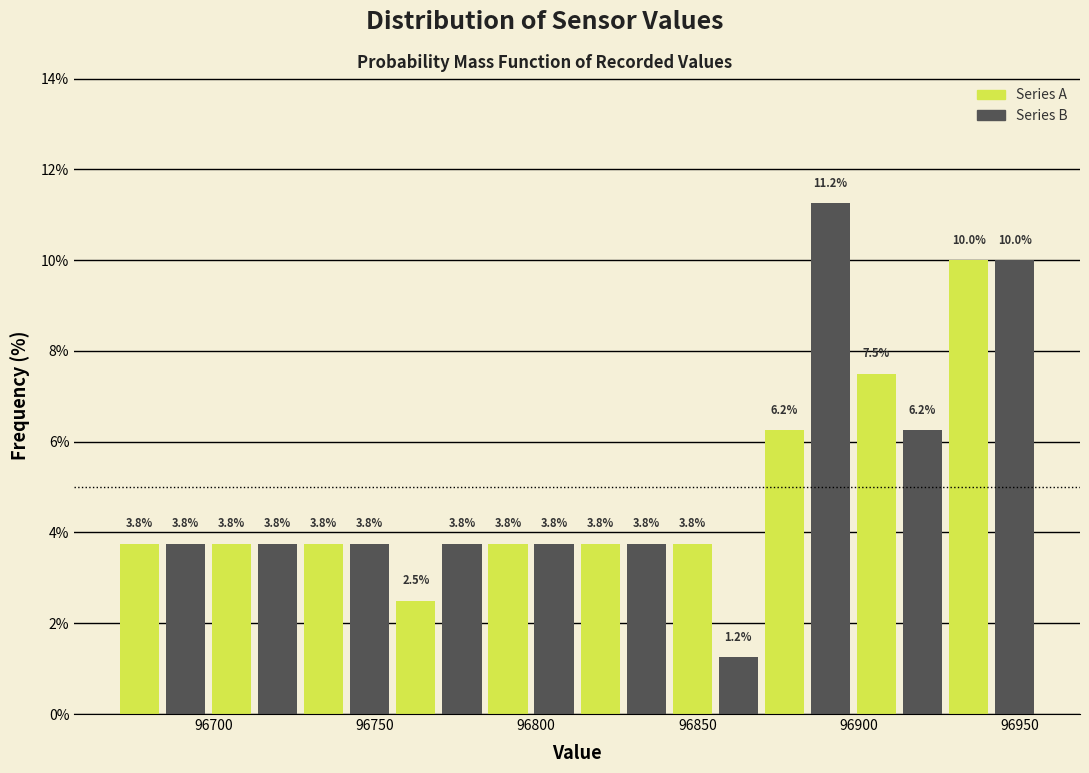

Read against the x-axis, roughly where is the centre of the tallest bar?

96890